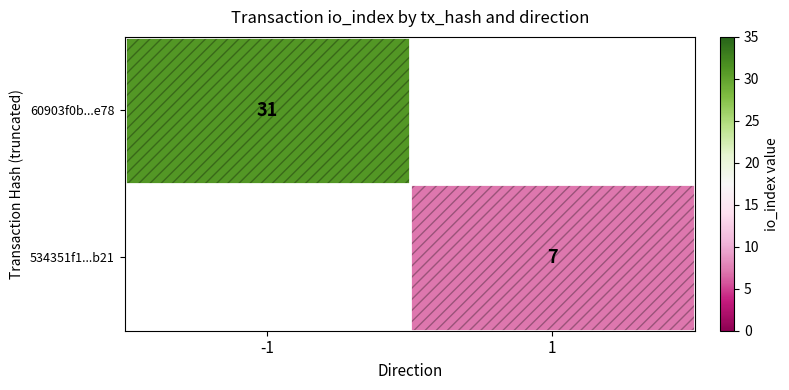

At which category does the chart reach its peak across all series?

-1